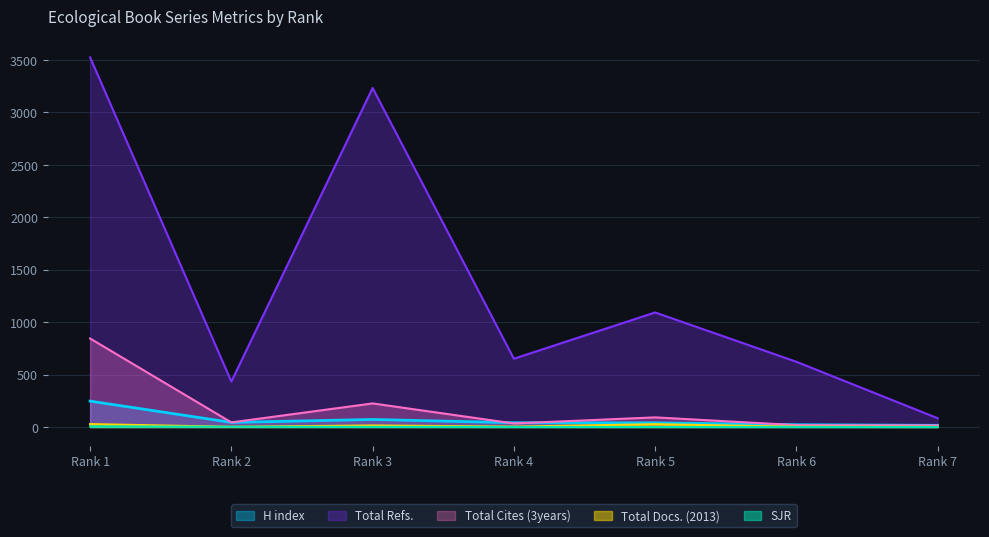

How many interior local peaks does the Total Refs. series have?

2